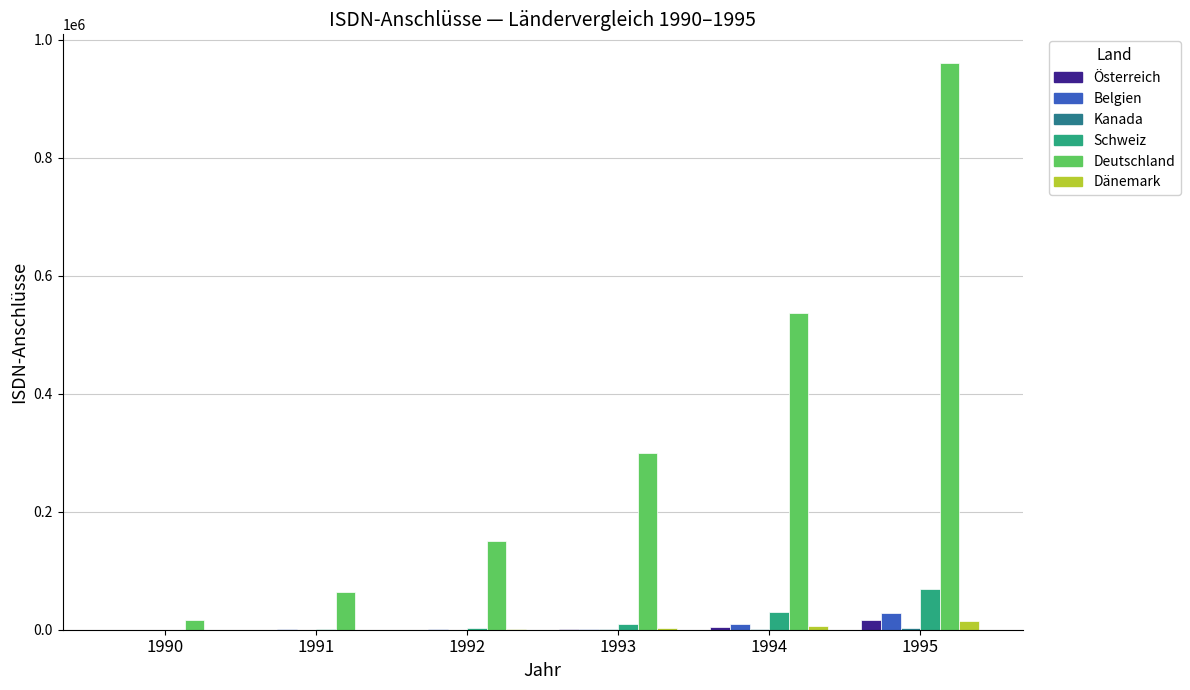

What is the greatest value displayed?

961320